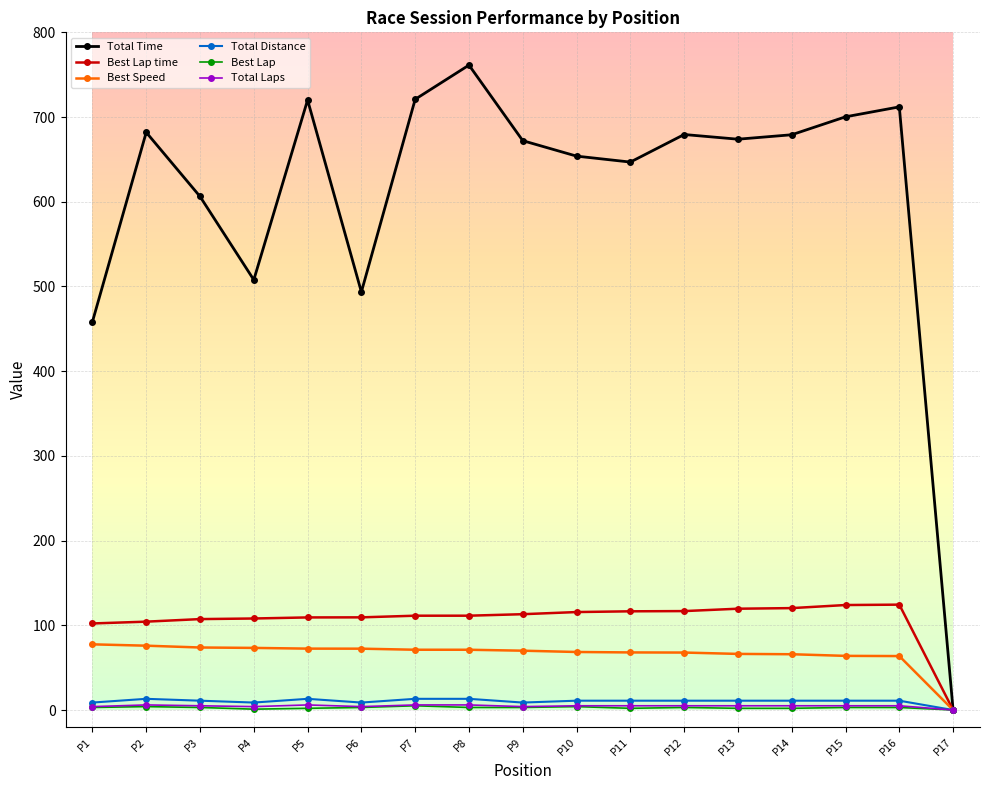

What is the total value across all series at P7?

927.6